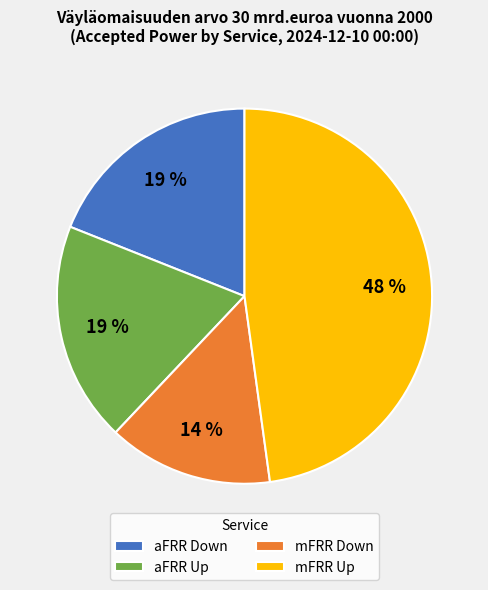

What is the ratio of the value at mFRR Down to the value at mFRR Up?

0.3